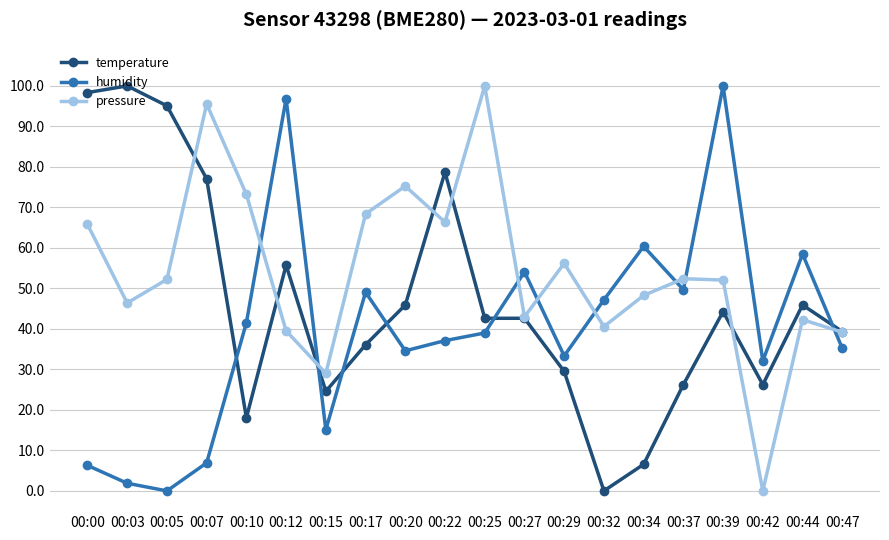

What is the maximum value shown in the chart?

100.0